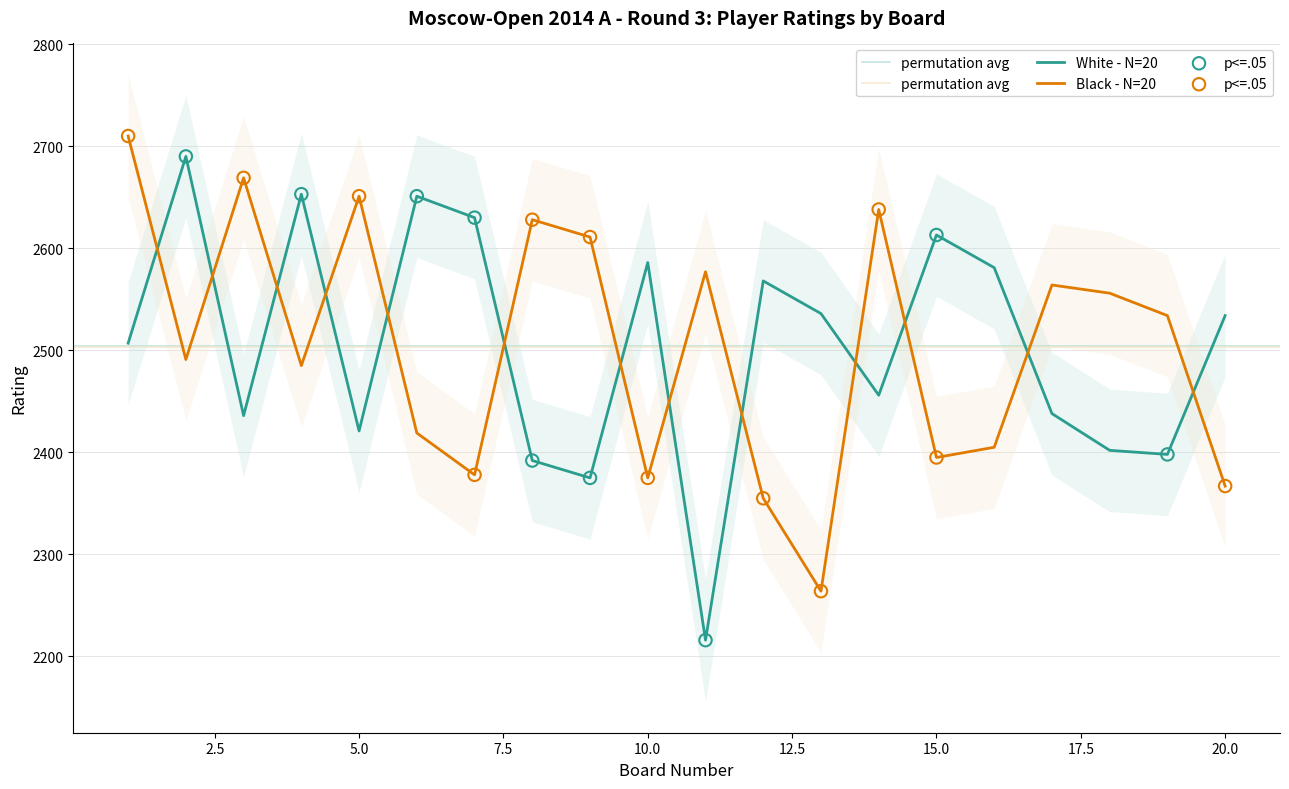

At which category is the sum across all series the highest?

1